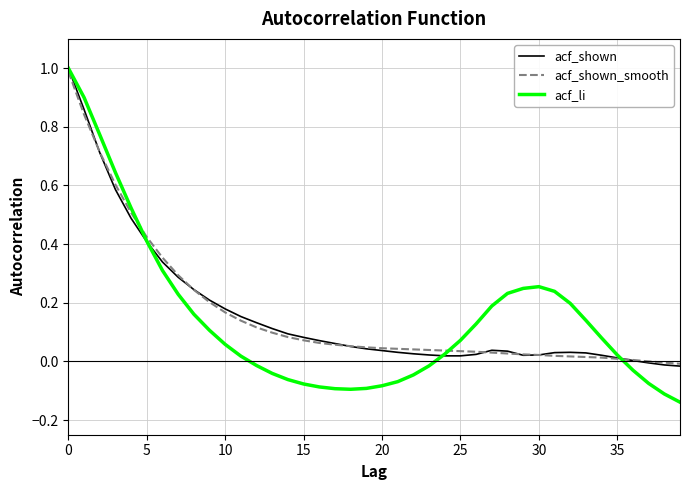

How many values in the acf_li series exceed 0?

24